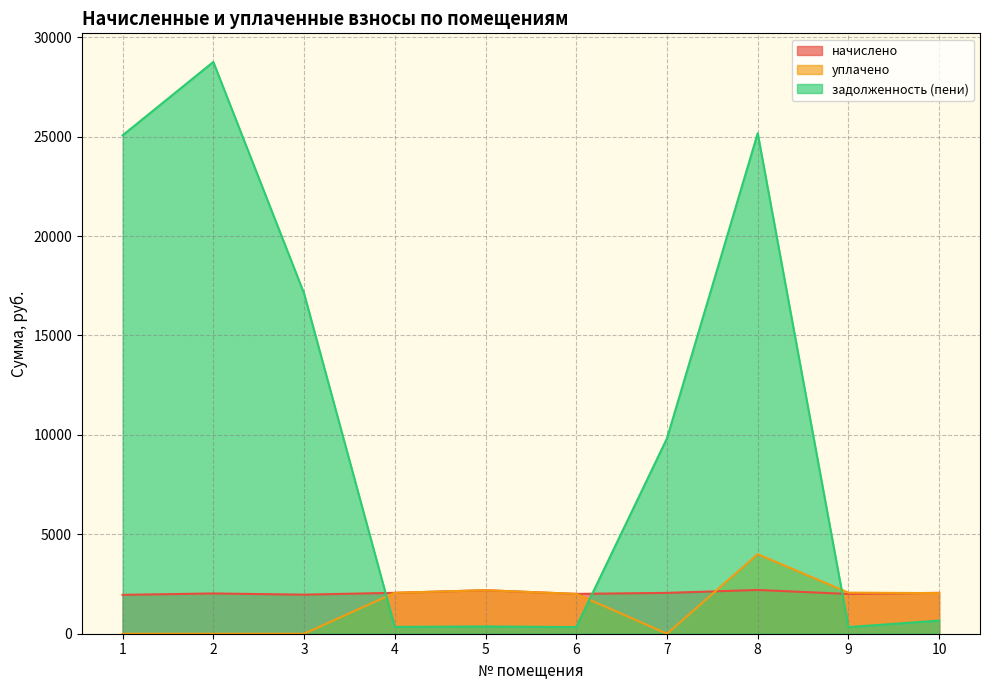

At 5, list the series in order from largest to smallest.

начислено, уплачено, задолженность (пени)